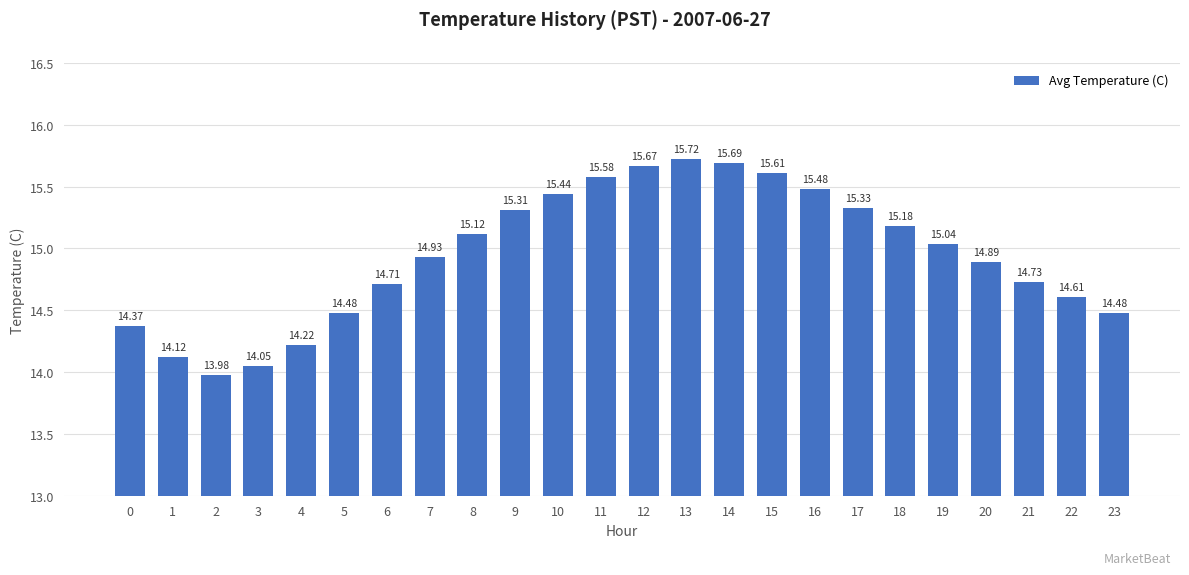

What is the difference between the maximum and second lowest values?

1.7